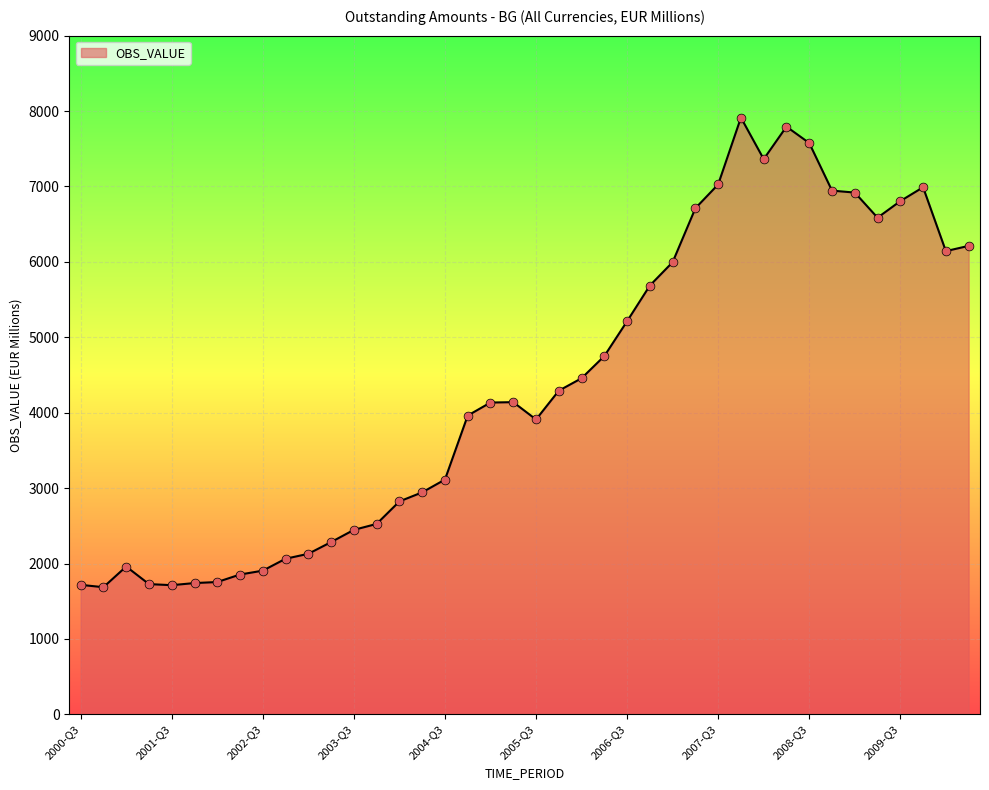

What is the maximum value shown in the chart?

7912.9